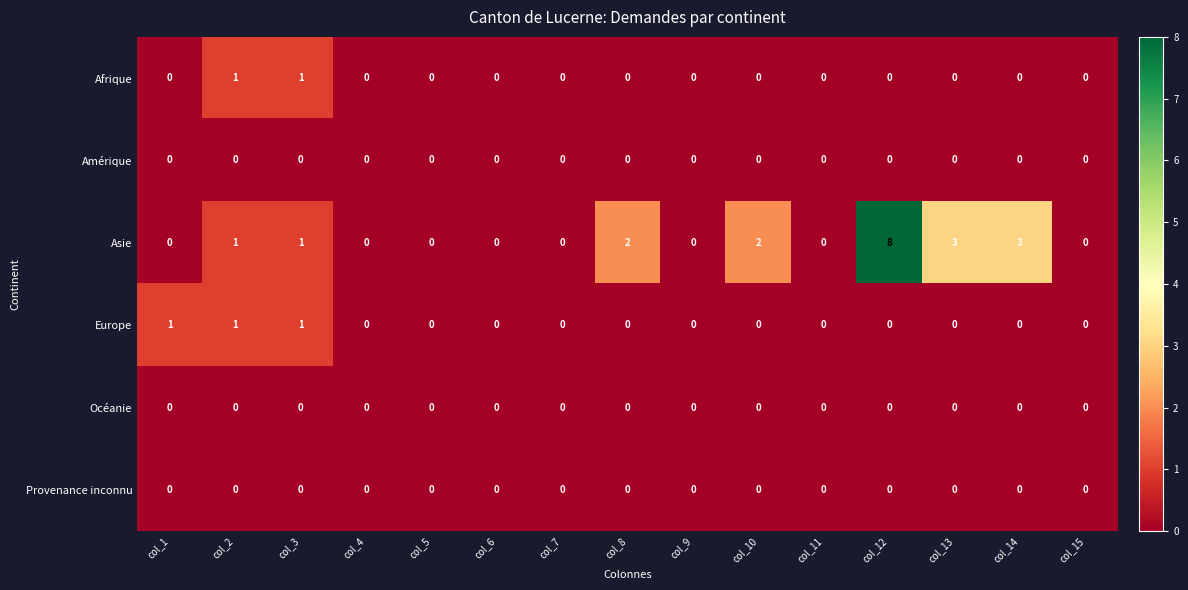

How many categories are shown in the chart?

15